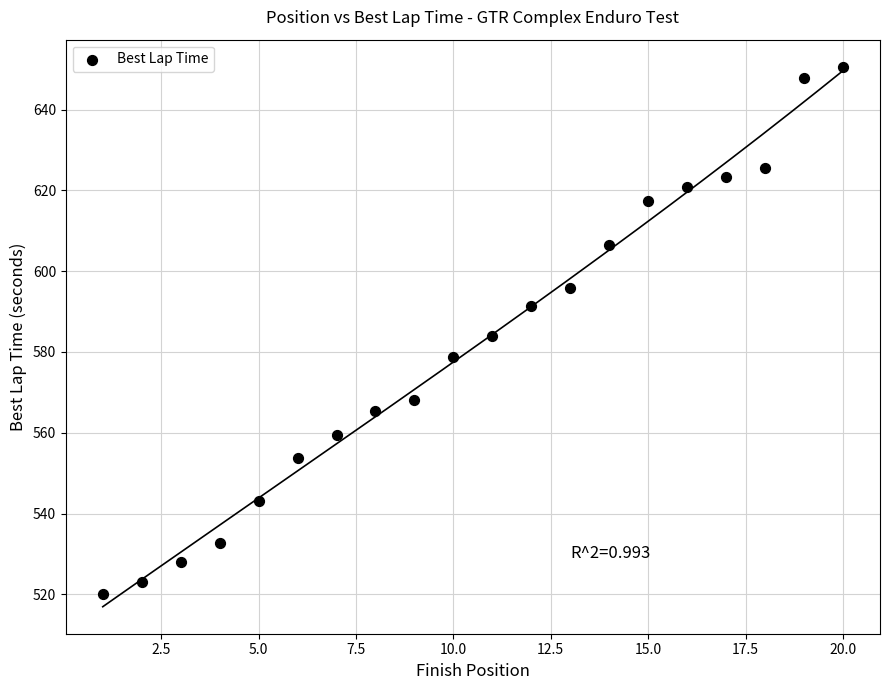

What is the range of Y values (max minus min)?

130.6